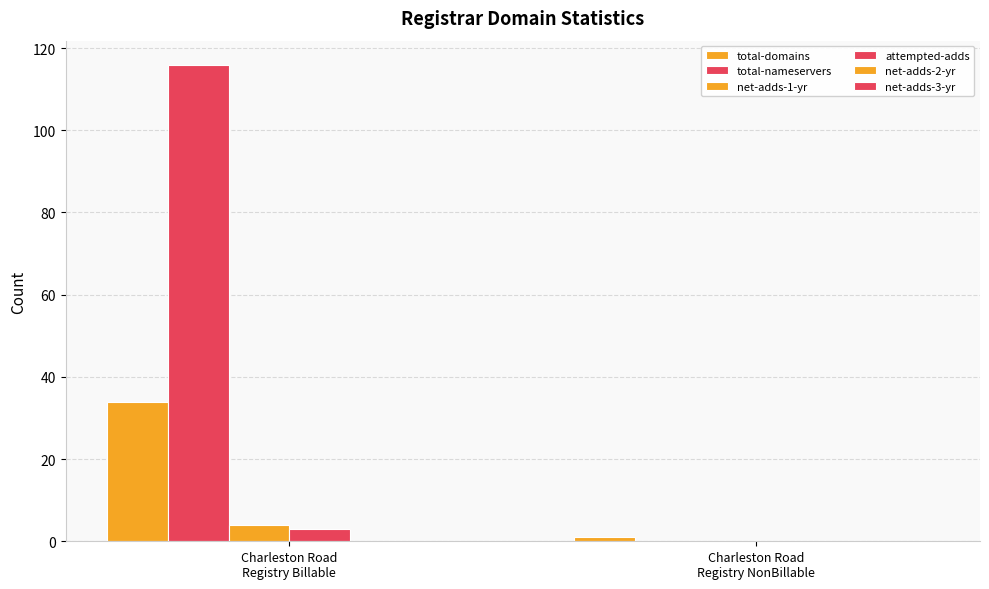

What is the difference between the highest and lowest values at Charleston Road
Registry Billable?

116